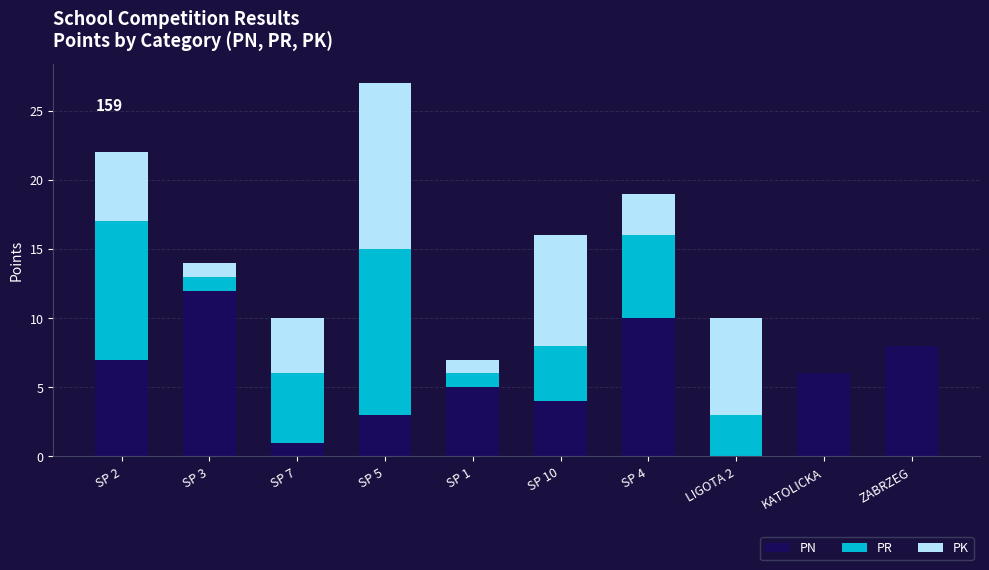

What is the total value across all series at LIGOTA 2?

10